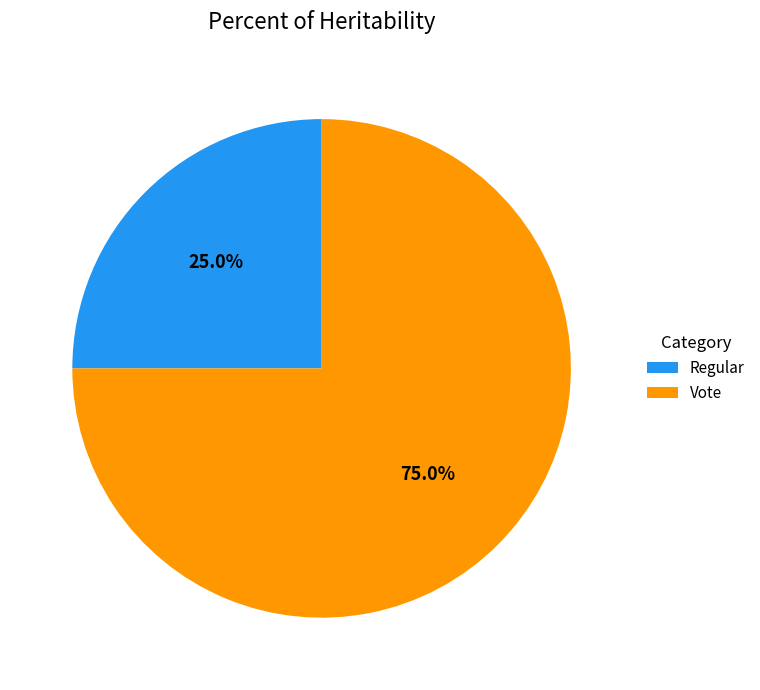

How many slices are in this pie chart?

2